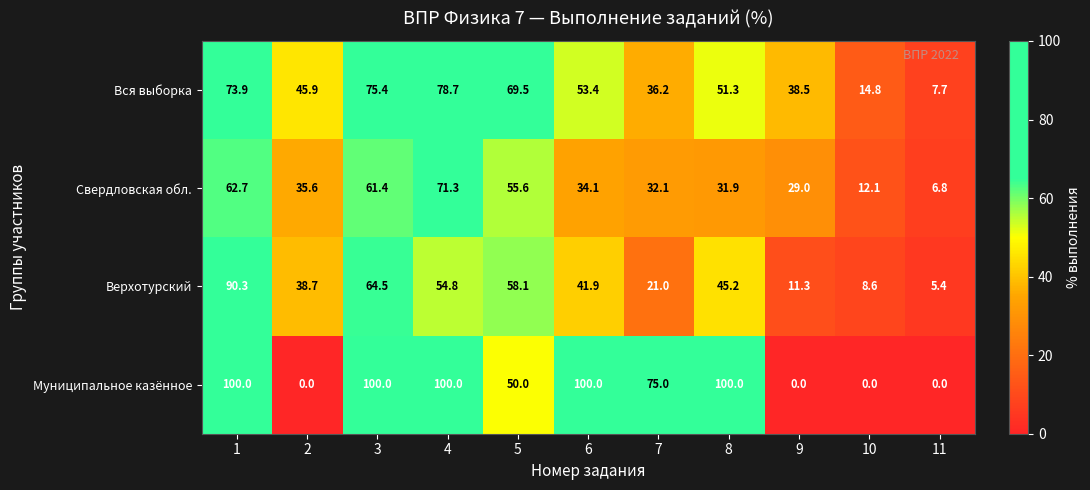

Between 1 and 11, which series saw the biggest shift?

Муниципальное казённое